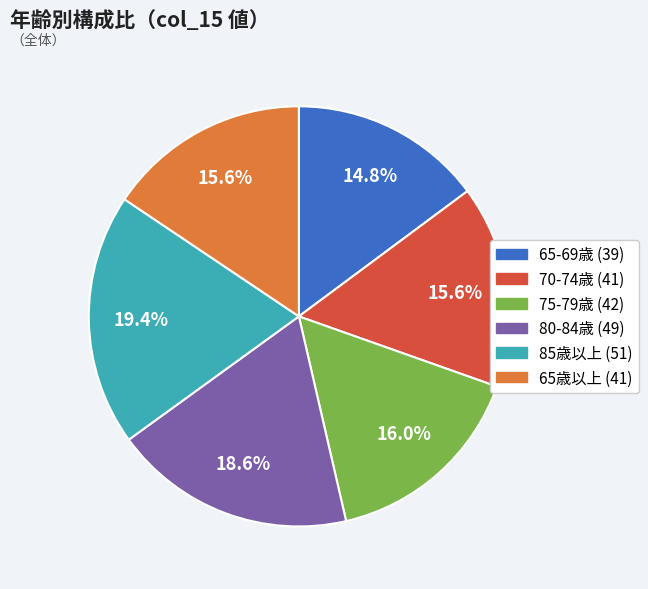

Does any single category account for the majority?

No